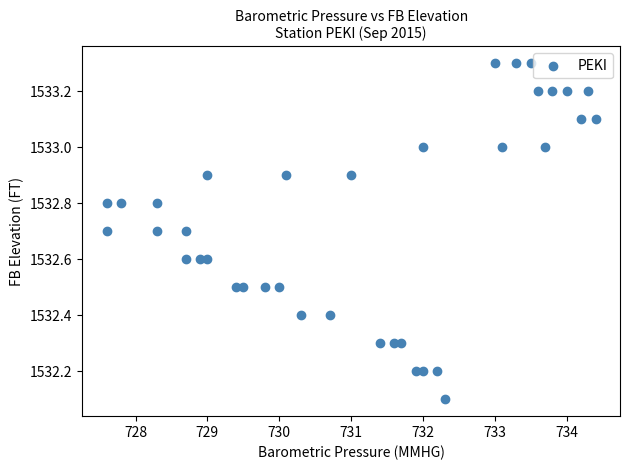

What Y value in the scatter plot is closest to 1532?

1532.1